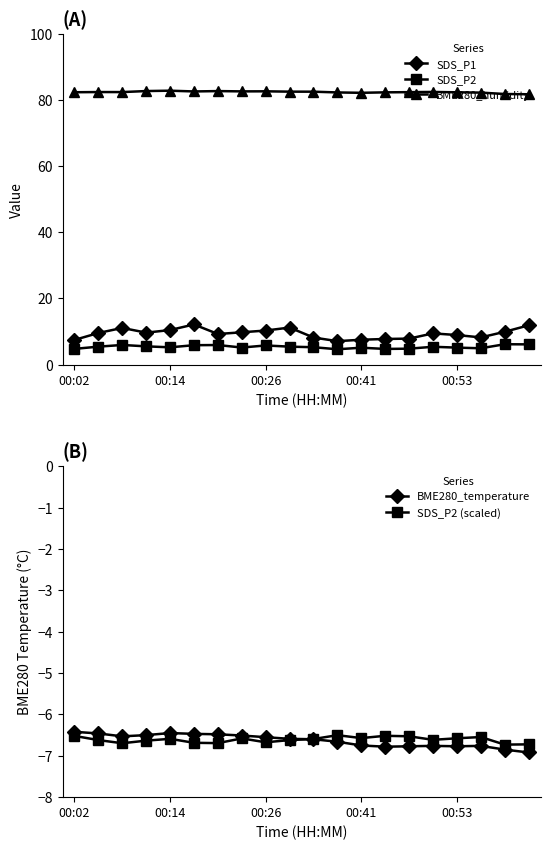

How many data points in BME280_humidity are less than 82?

2